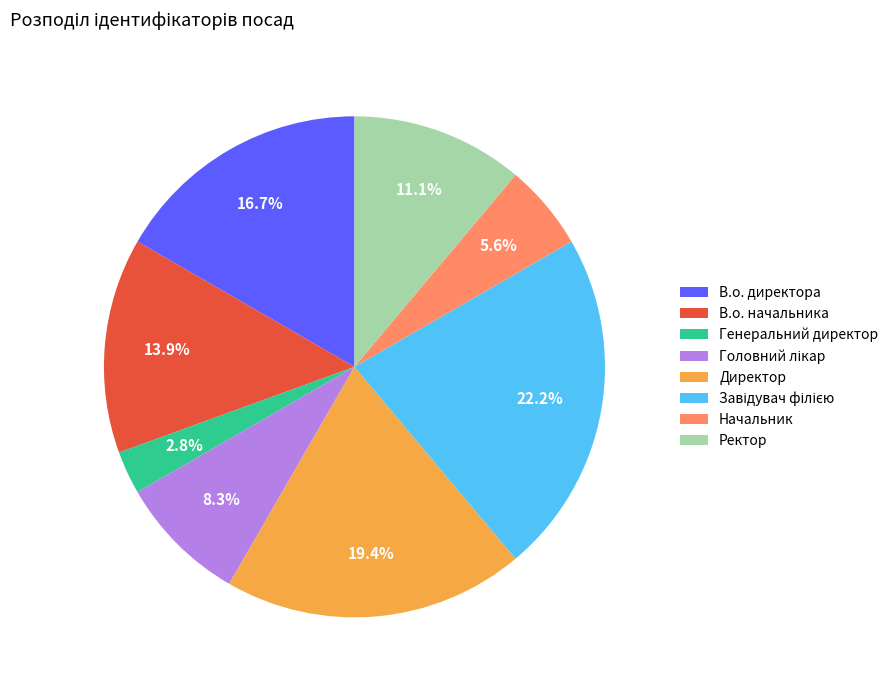

How many slices are in this pie chart?

8